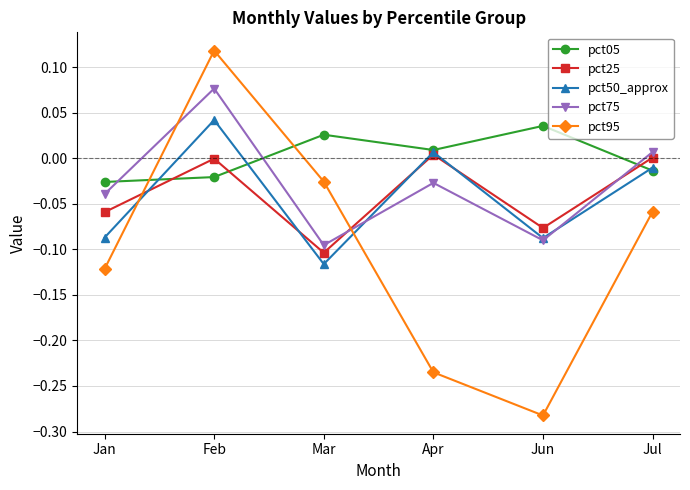

Is this an area chart (filled region under the line)?

No